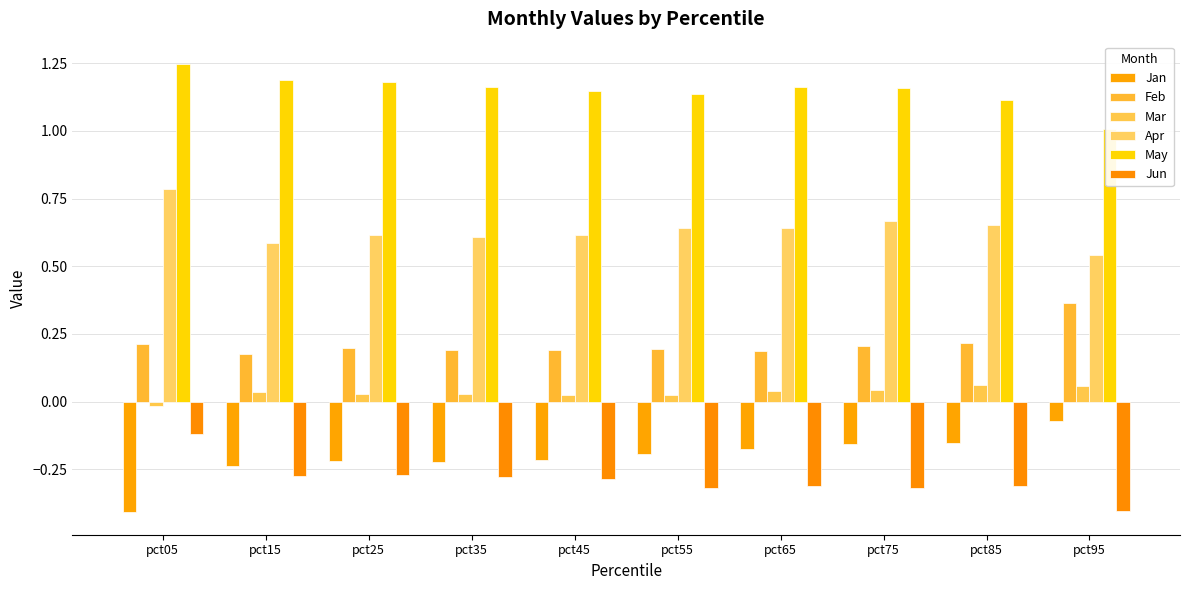

Does the chart contain any negative values?

Yes